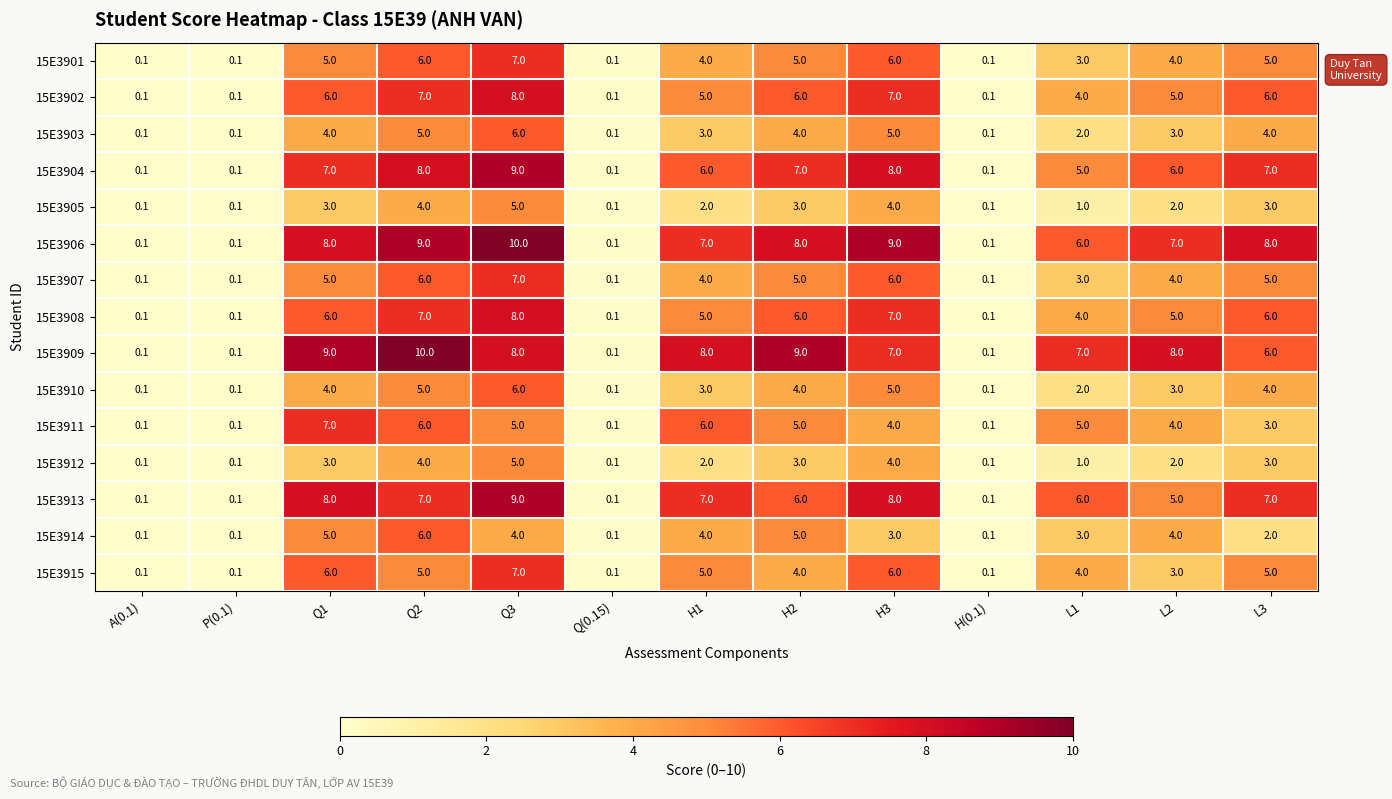

What is the maximum value shown in the chart?

10.0